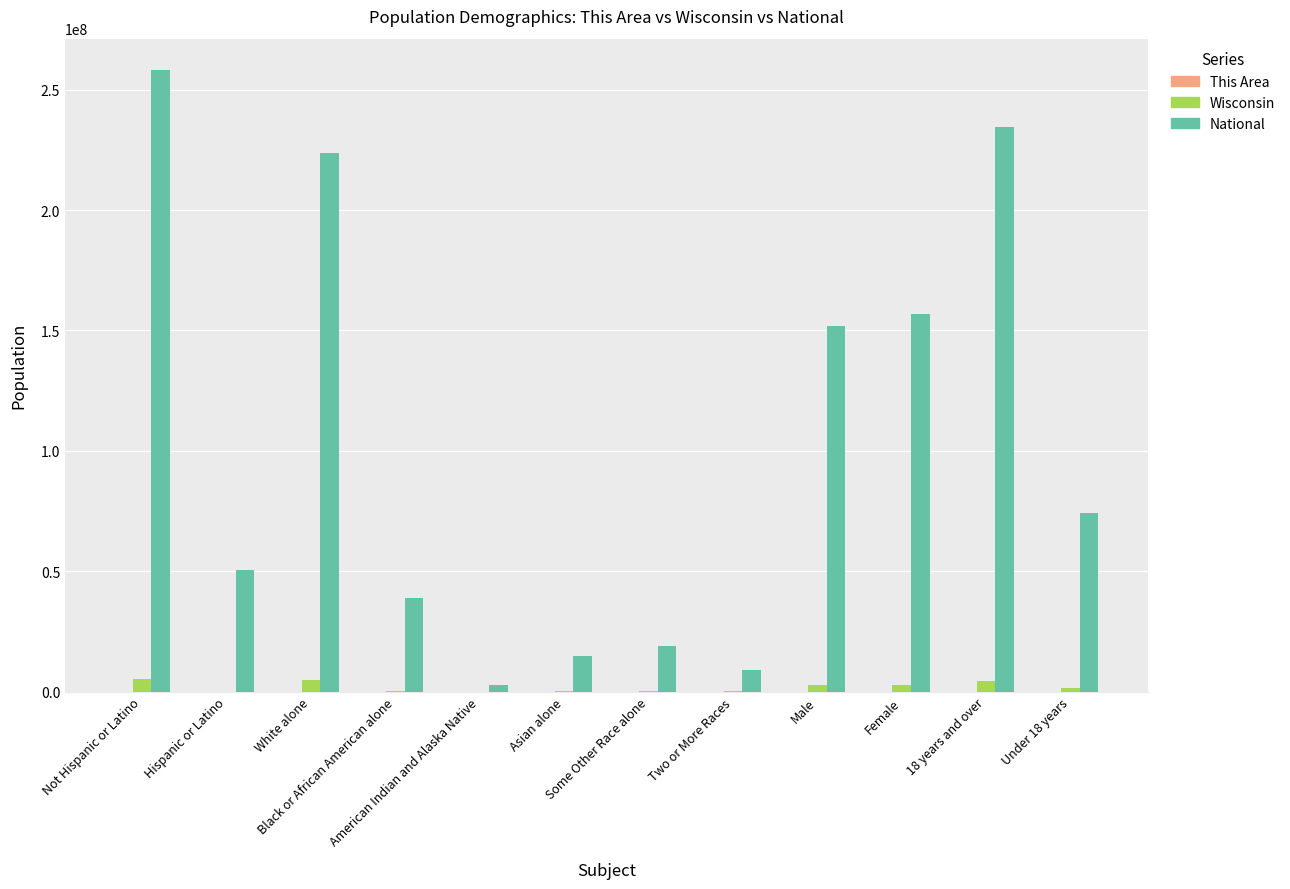

What is the maximum value shown in the chart?

258267944